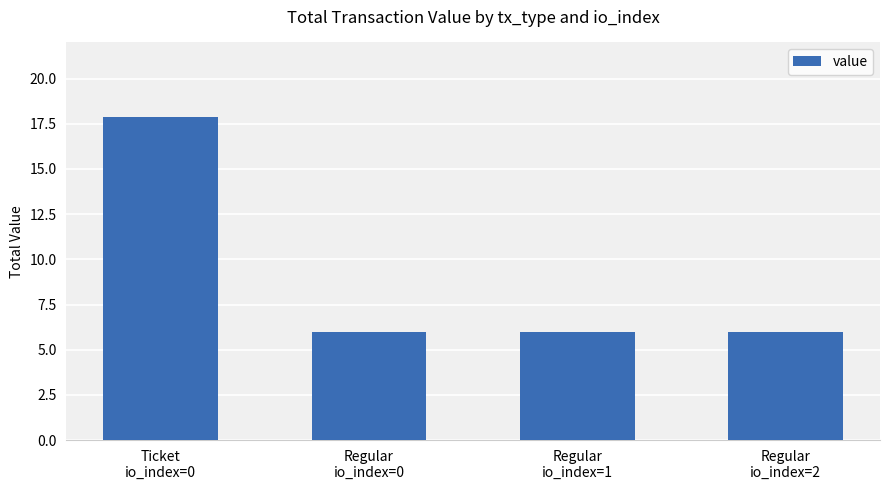

What is the change in value from Ticket
io_index=0 to Regular
io_index=2?

-11.9